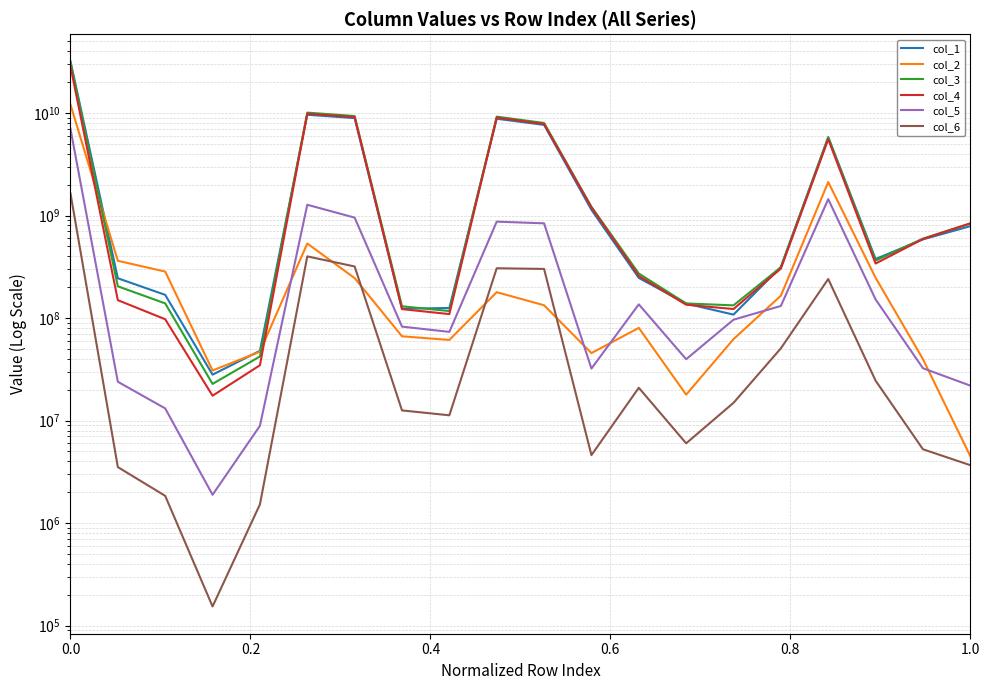

What is the spread (max minus min) of values at 1.0?

834035988